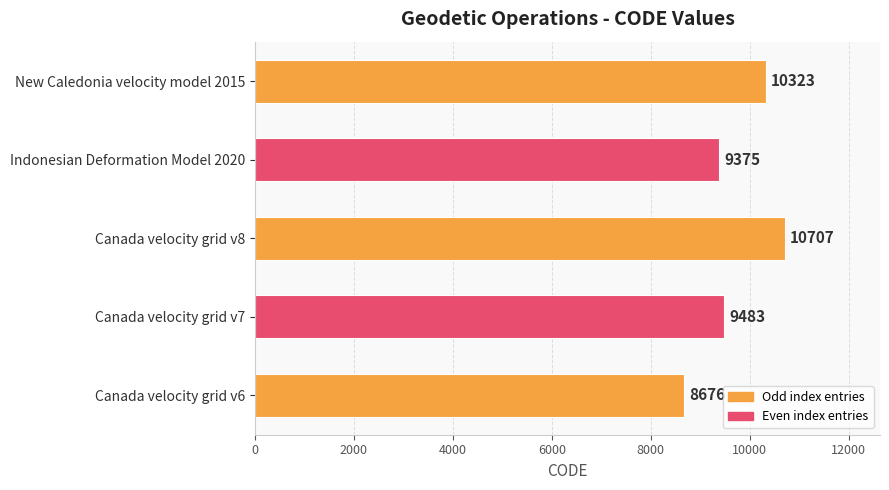

What is the difference between the maximum and minimum values?

2031